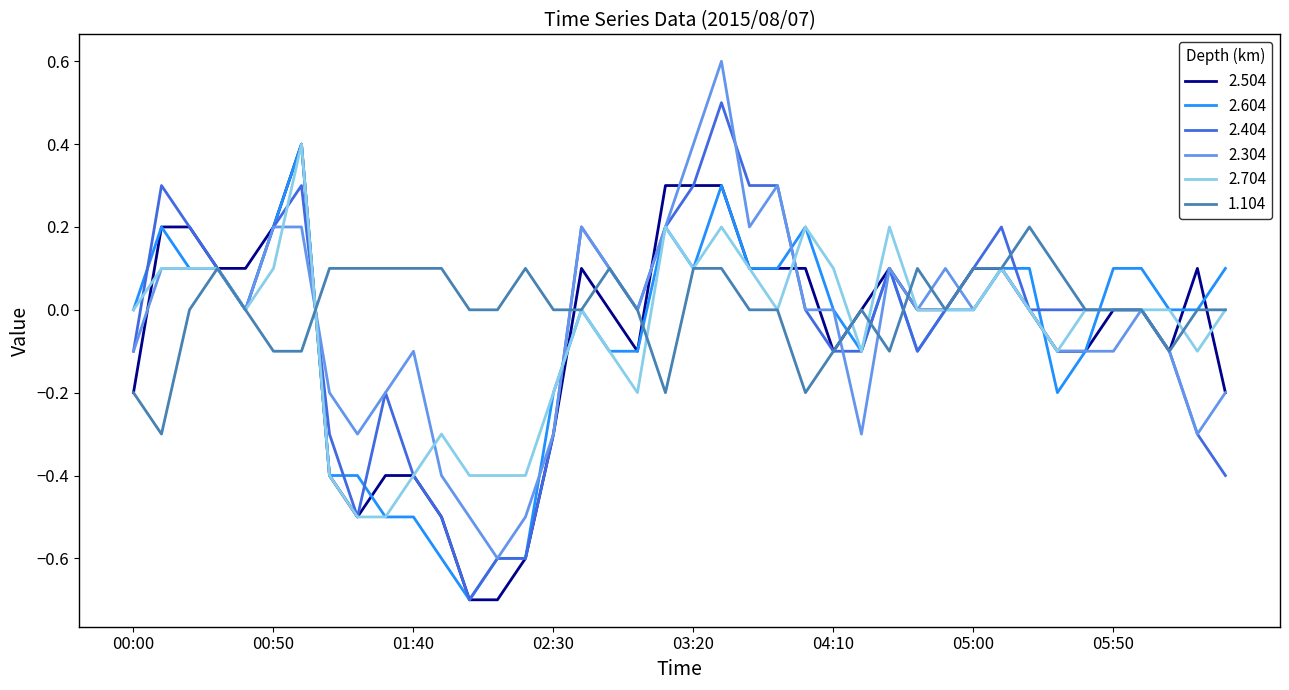

What is the maximum value shown in the chart?

0.6